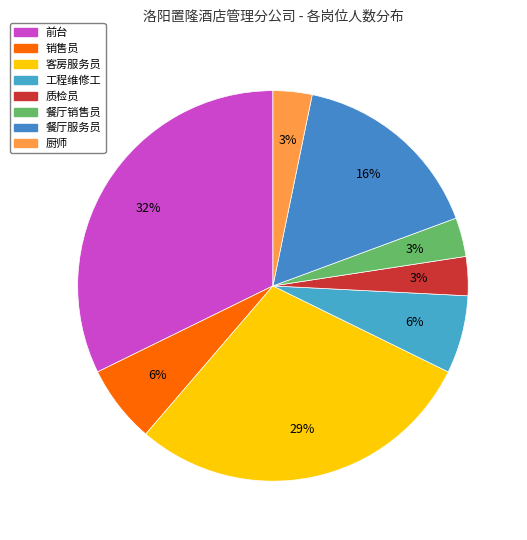

To the nearest percent, what is the difference between the 销售员 and 餐厅销售员 slice percentages?

3%